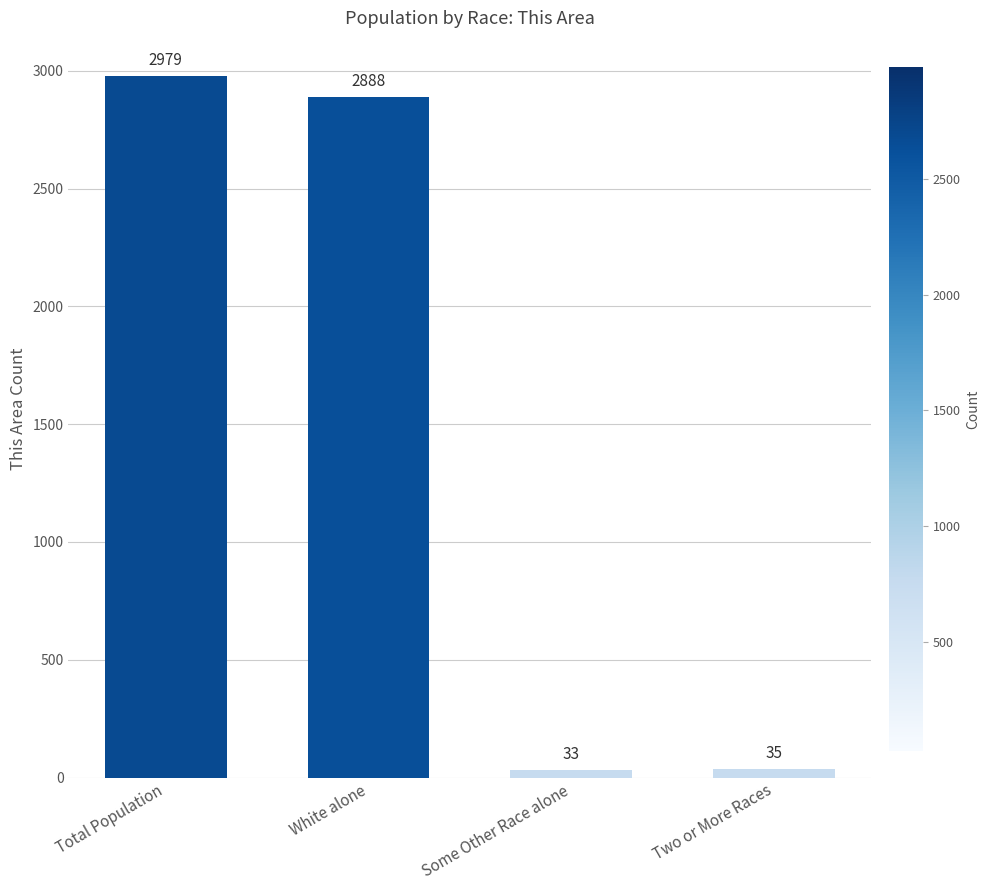

Reading left to right, transcribe all the data shown in this chart.

Total Population=2979	White alone=2888	Some Other Race alone=33	Two or More Races=35